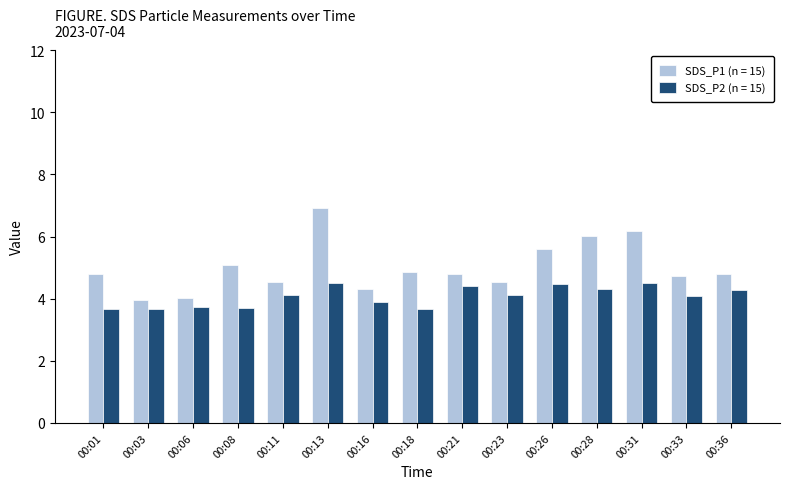

How many categories are shown in the chart?

15